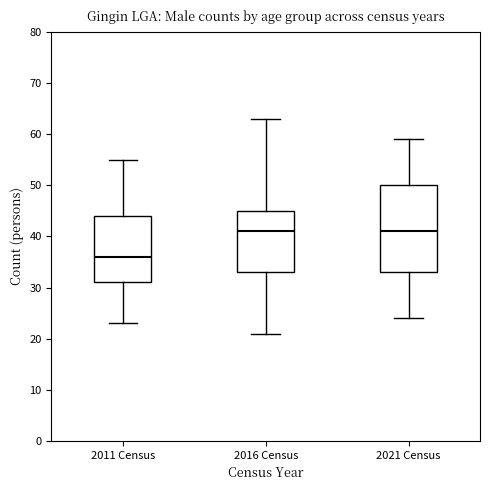

Comparing the boxes themselves (not the whiskers), which one is the tallest?

2021 Census